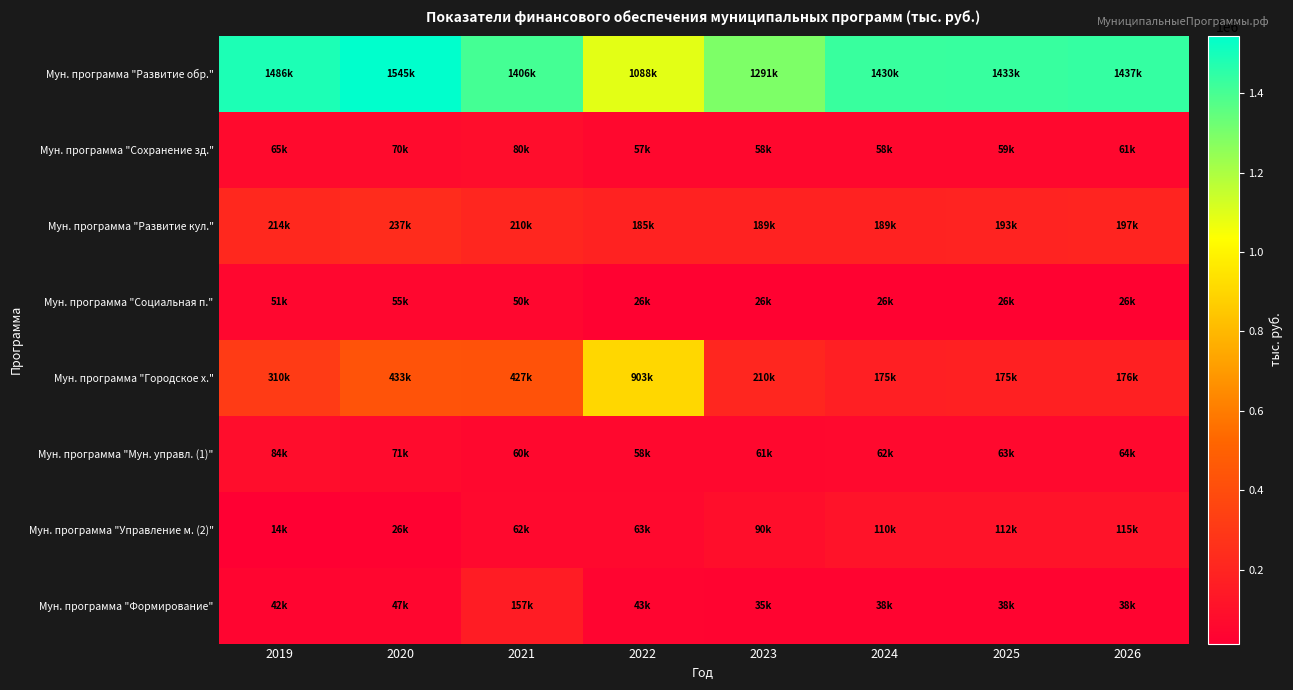

What is the total value across all series at 2021?

2452713.5